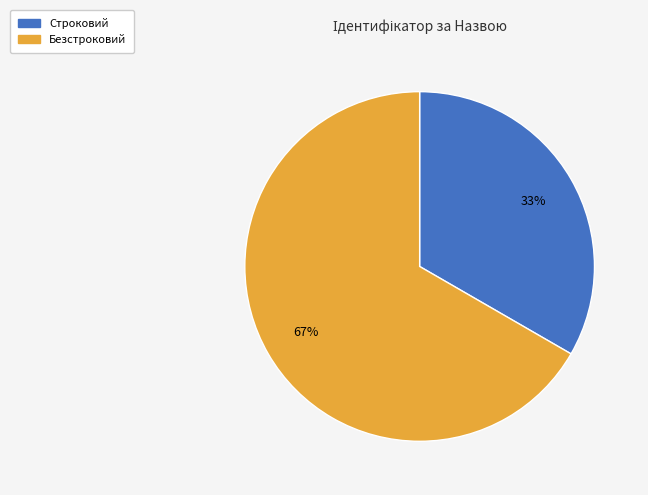

True or false: Строковий accounts for 47% of the total.

False